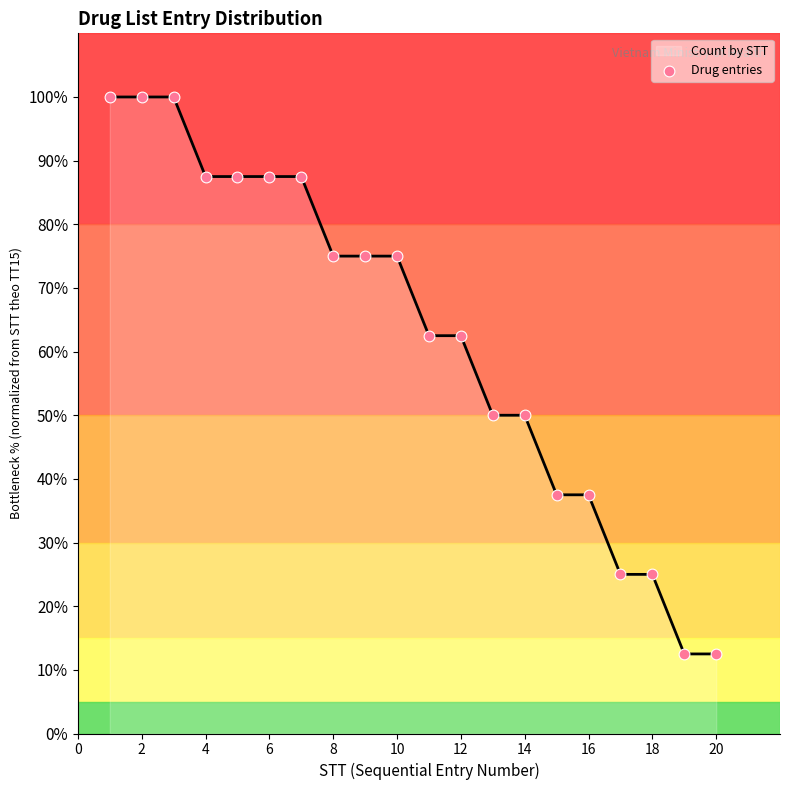

Which has a higher value, 11 or 16?

11